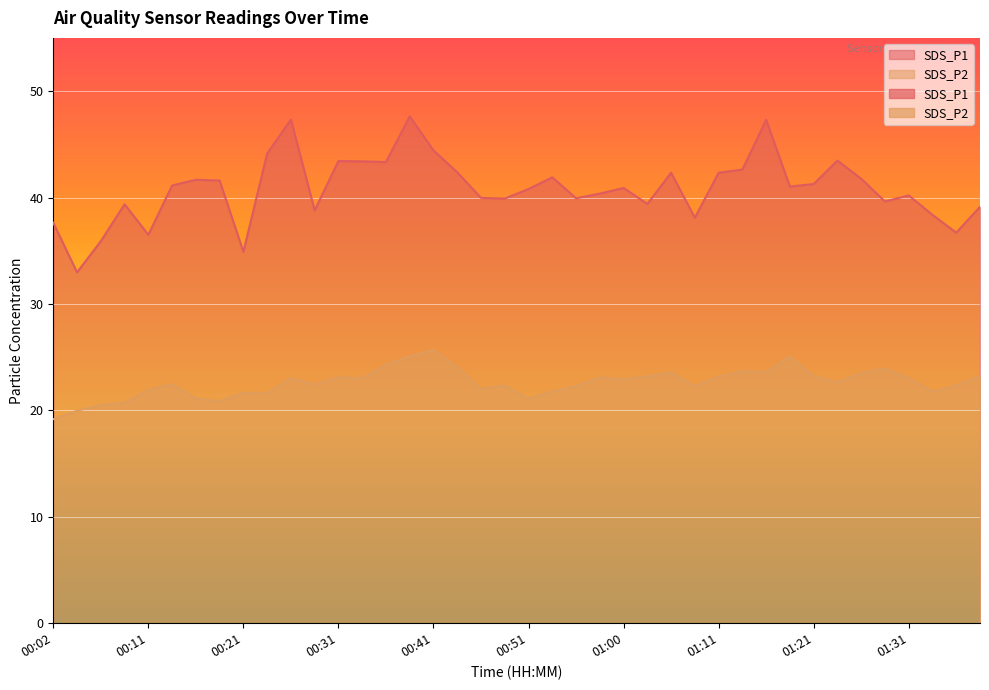

What is the maximum value shown in the chart?

47.6